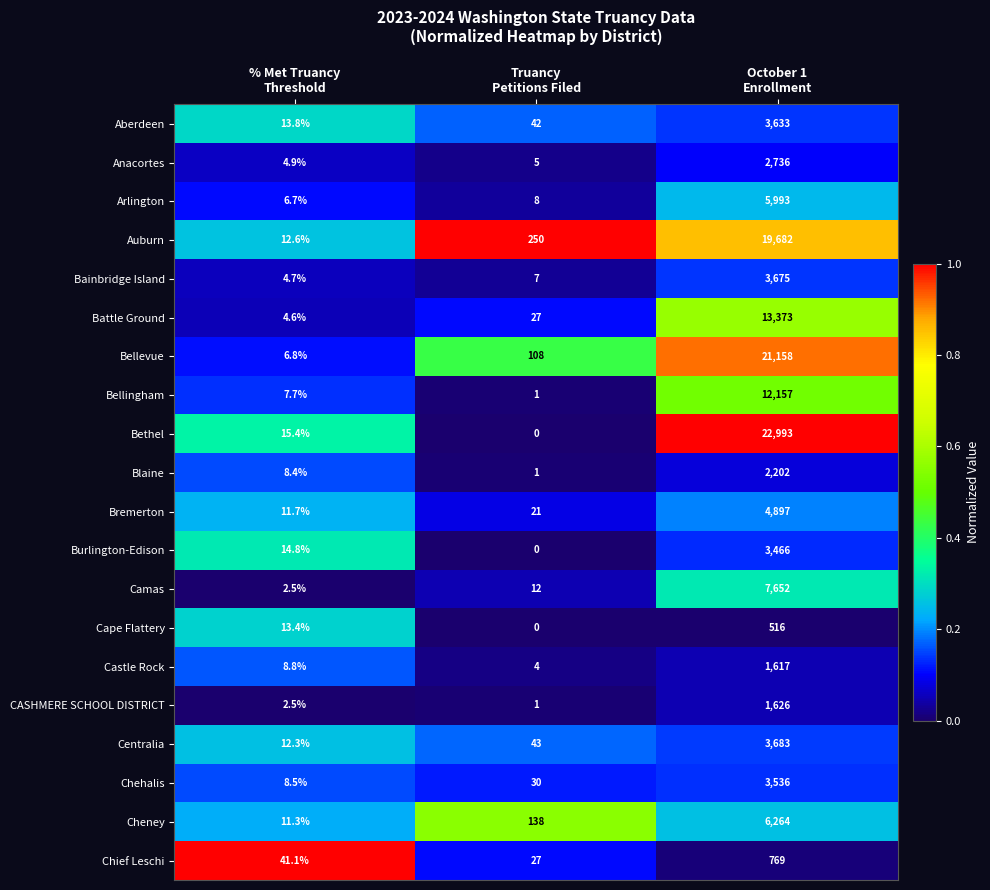

Which series has the largest total across all categories?

Bethel